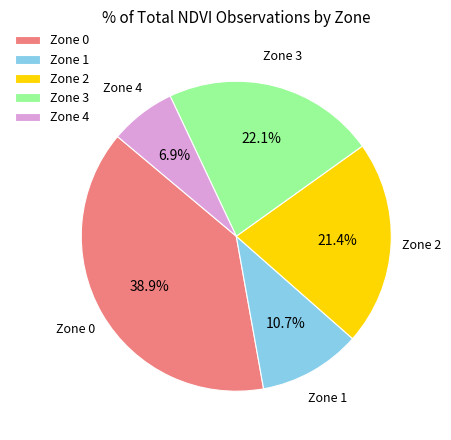

Approximately how many times larger is the value at Zone 1 compared to Zone 4?

1.6